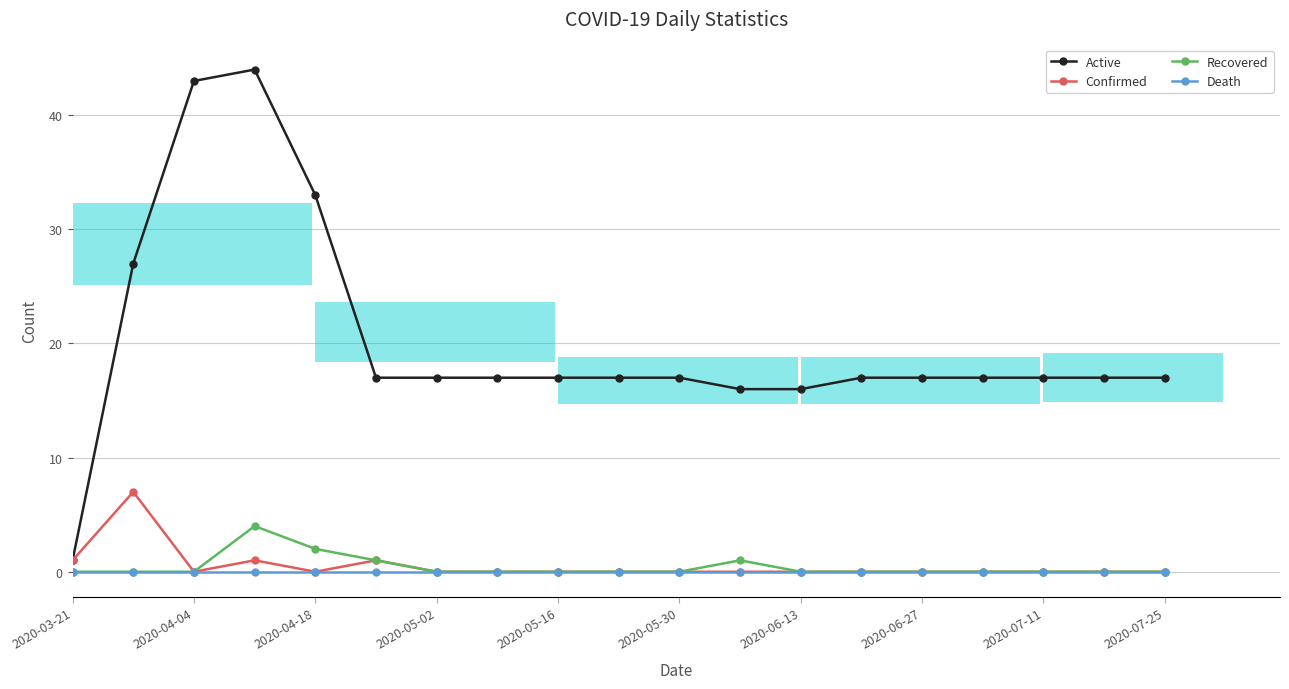

Which series changed the most between 2020-06-13 and 13?

Active